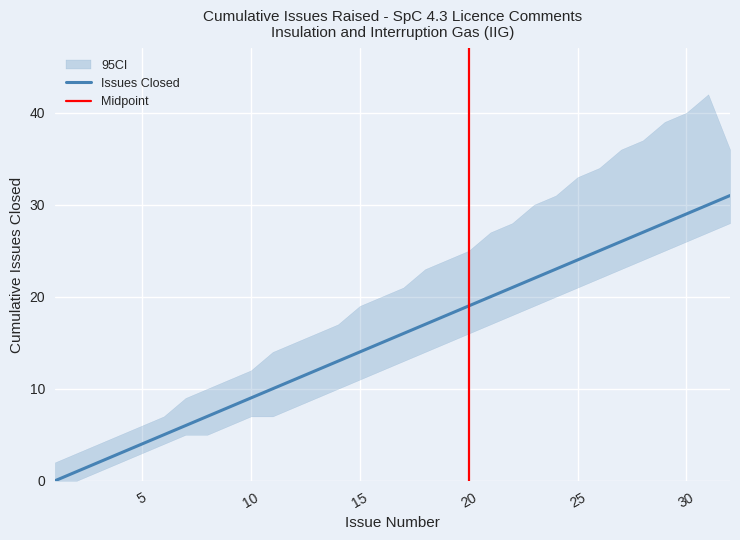

True or false: Issues Closed has a value of 14 at 15.

True